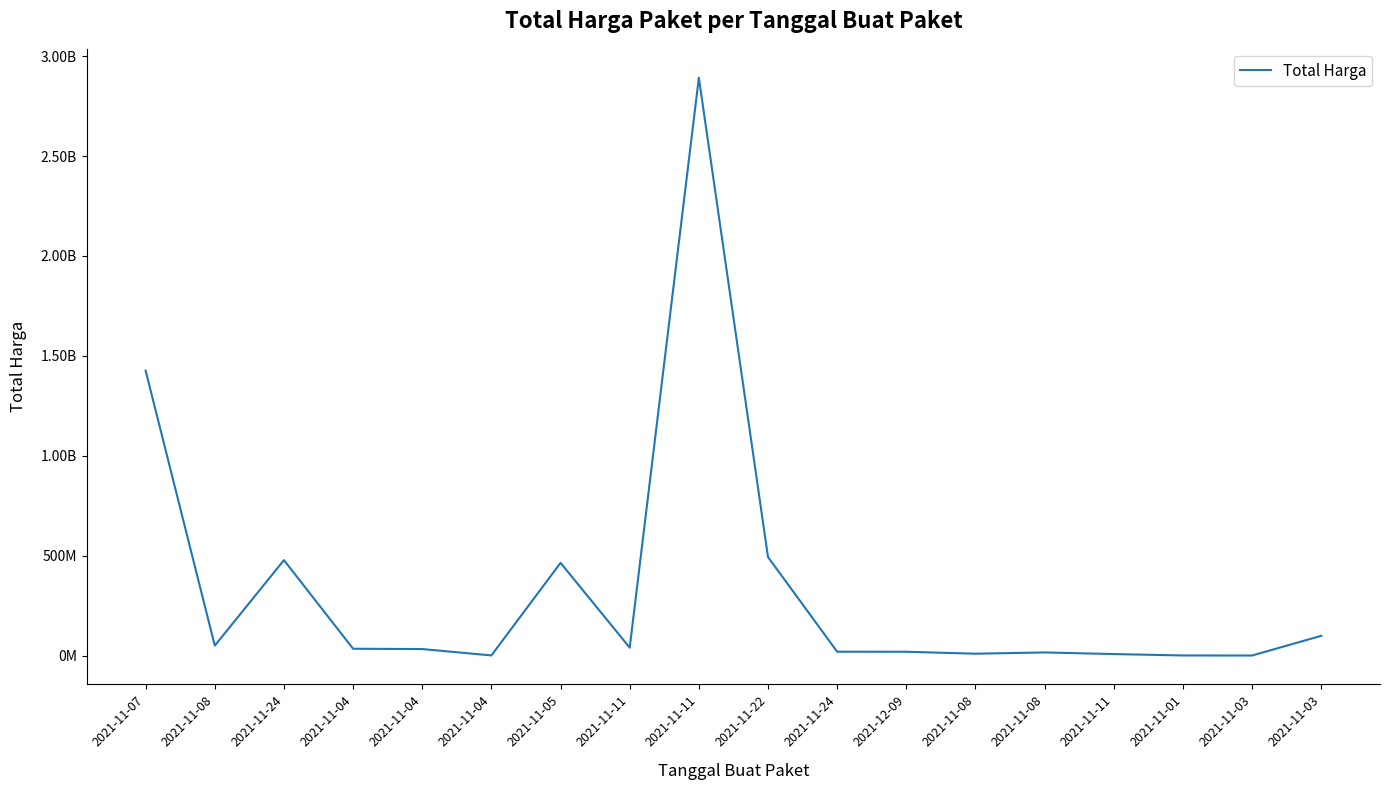

Does the chart display data point markers on the line(s)?

No